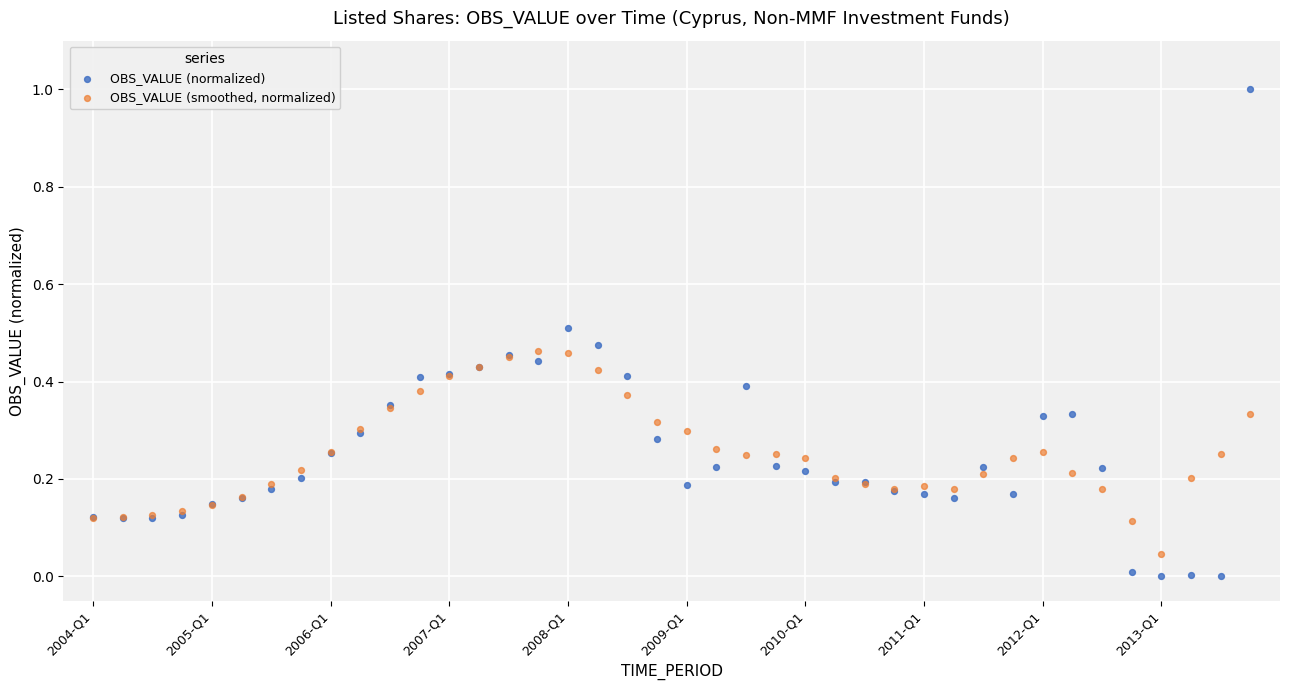

Which series reaches the minimum Y coordinate?

OBS_VALUE (normalized)